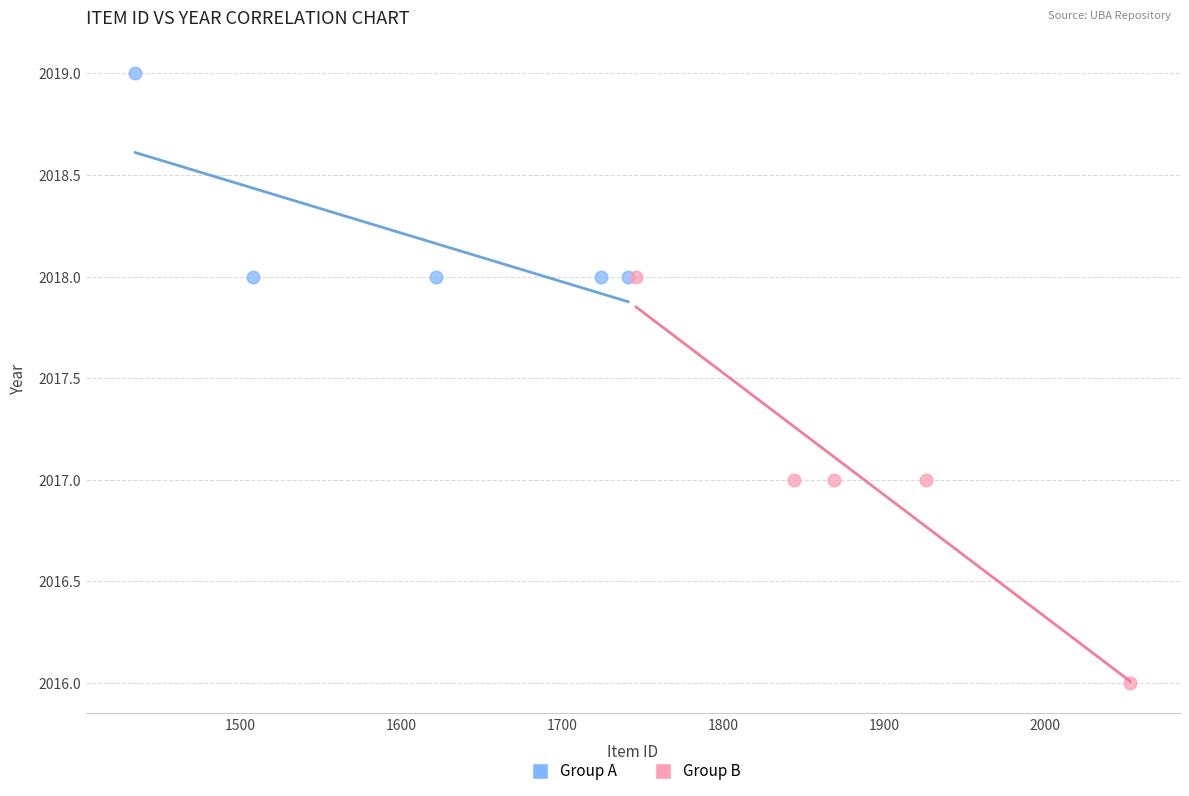

Which series reaches the maximum Y coordinate?

Group A